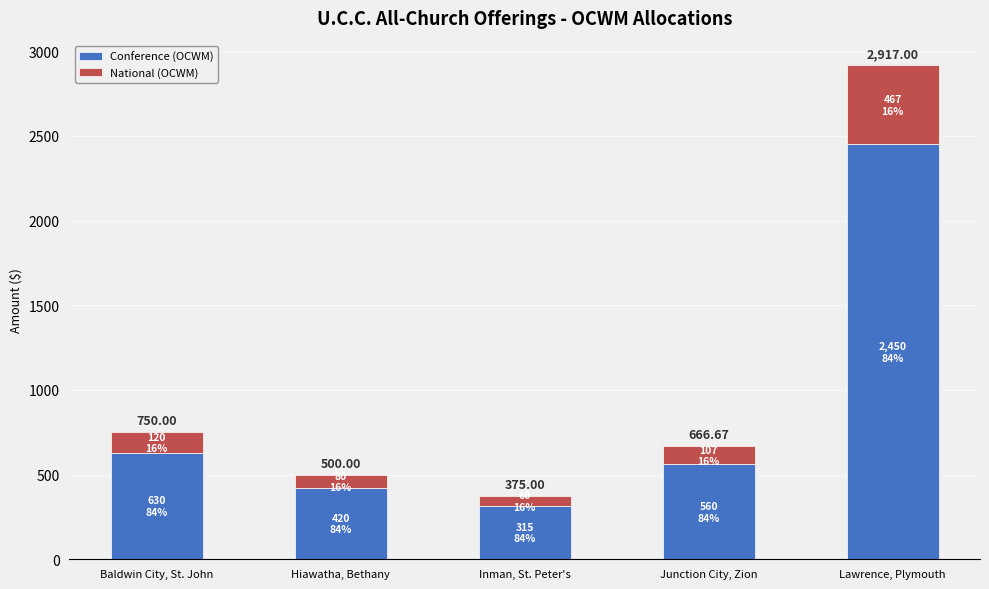

What are all the series names shown in the legend?

Conference (OCWM), National (OCWM)